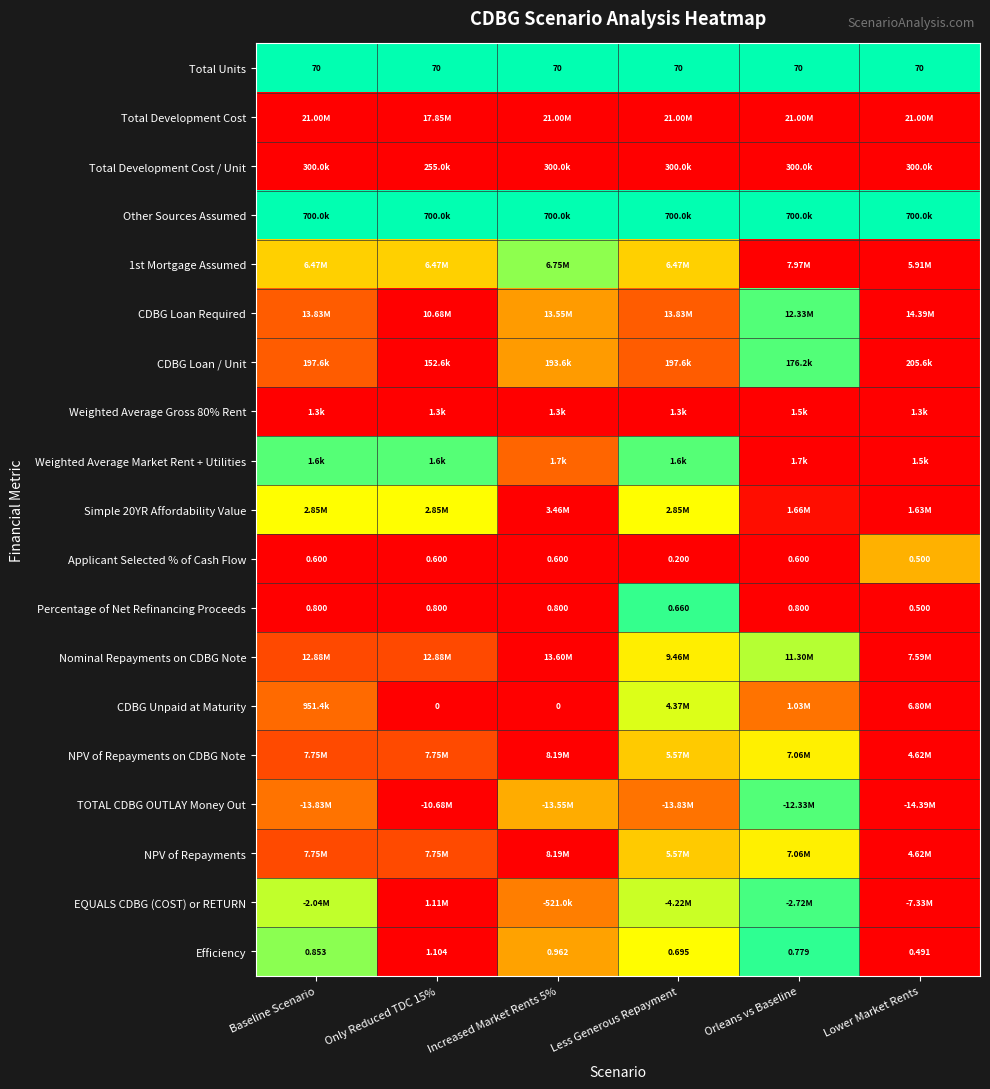

Is the value of CDBG Loan / Unit at Only Reduced TDC 15% greater than the value of Weighted Average Market Rent + Utilities at Baseline Scenario?

No